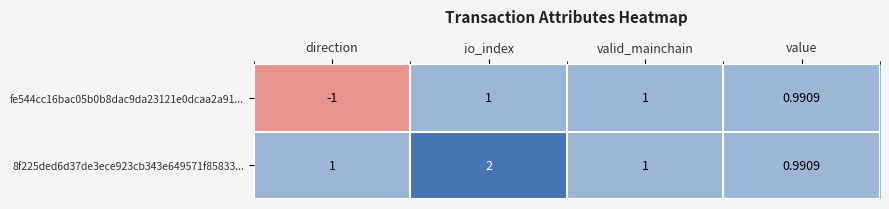

At which category is the sum across all series the highest?

io_index